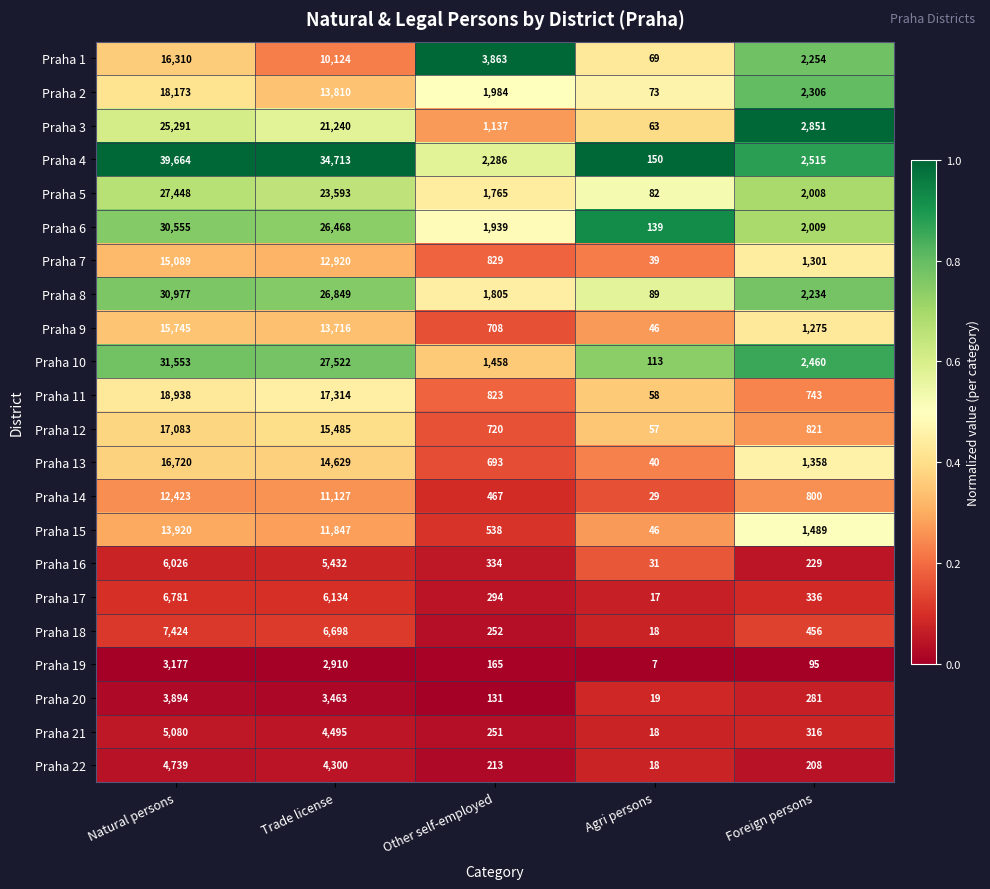

The Praha 2 series shows 18173 at Natural persons. True or false?

True